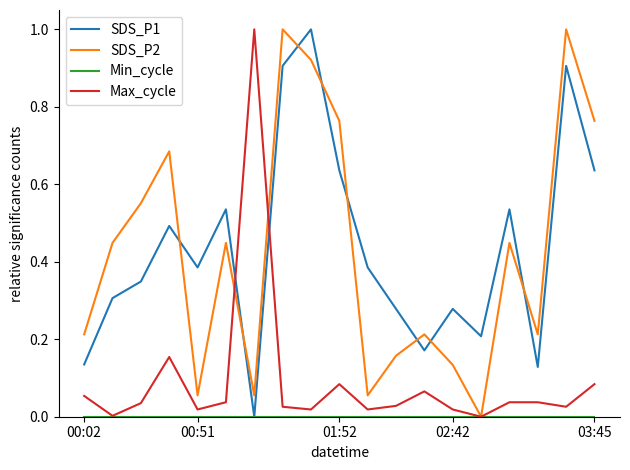

What is the greatest value displayed?

1.0